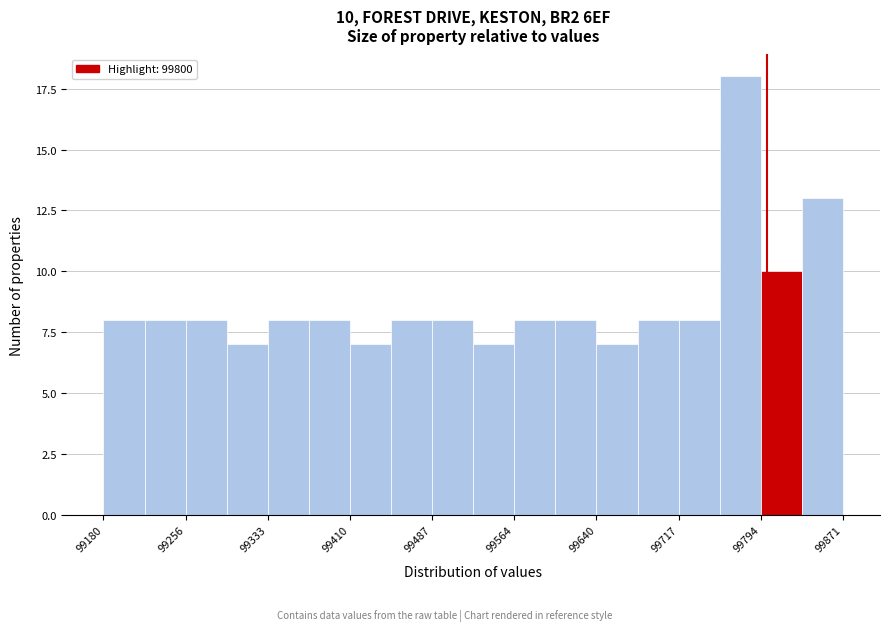

Read against the x-axis, roughly where is the centre of the tallest bar?

99780